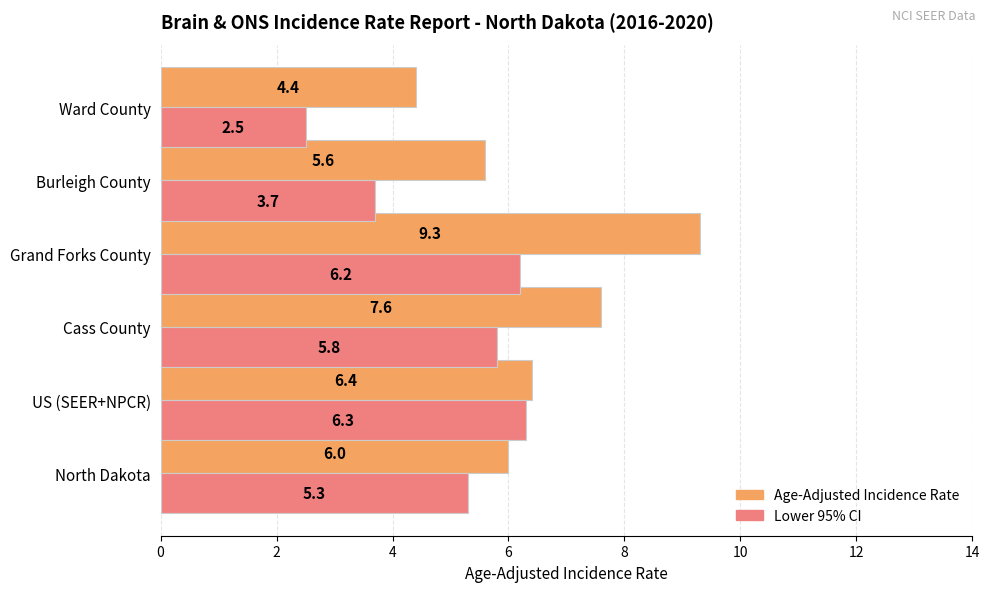

At which category does the chart reach its peak across all series?

Grand Forks County